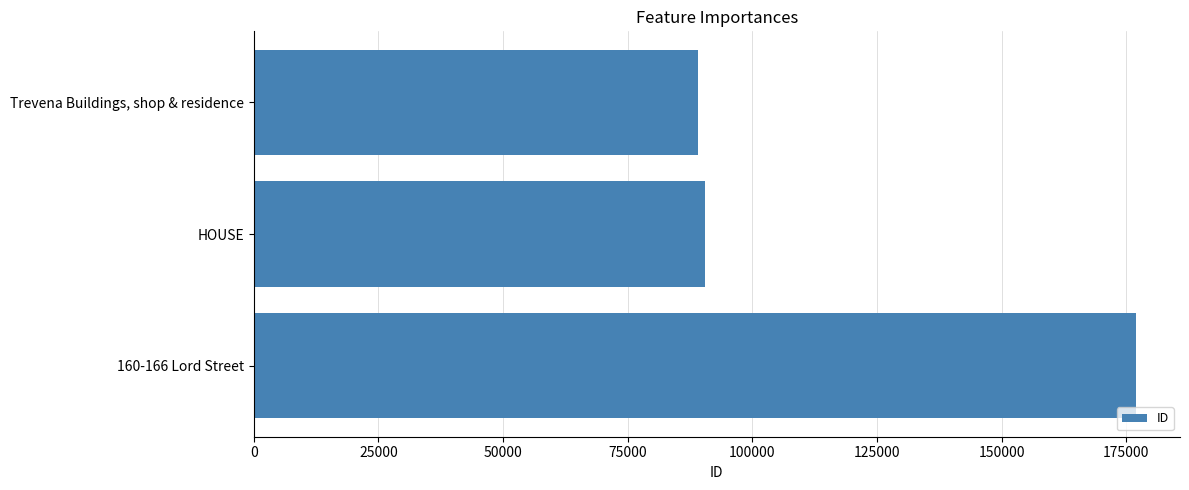

What is the greatest value displayed?

176904